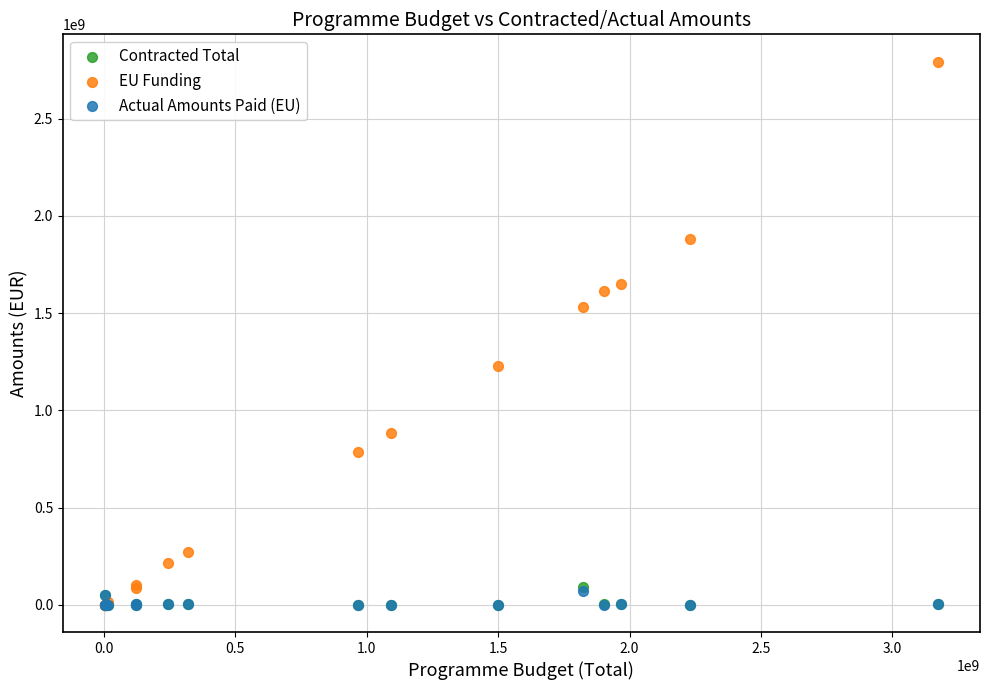

What are all the series names shown in the legend?

Contracted Total, EU Funding, Actual Amounts Paid (EU)